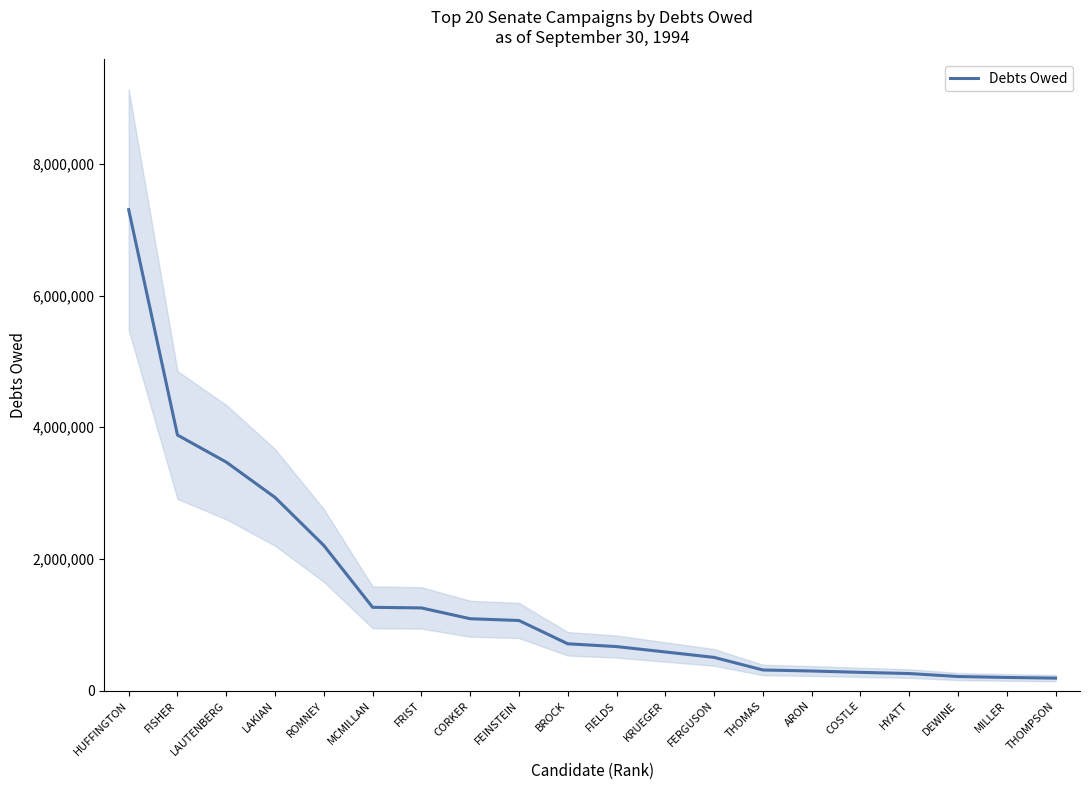

Reading left to right, list all the values displayed in this chart.

HUFFINGTON=7304114	FISHER=3882124	LAUTENBERG=3470885	LAKIAN=2934687	ROMNEY=2205267	MCMILLAN=1266285	FRIST=1256740	CORKER=1093000	FEINSTEIN=1066052	BROCK=712250	FIELDS=670000	KRUEGER=588378	FERGUSON=505910	THOMAS=314874	ARON=299314	COSTLE=278590	HYATT=260745	DEWINE=215561	MILLER=201299	THOMPSON=191053